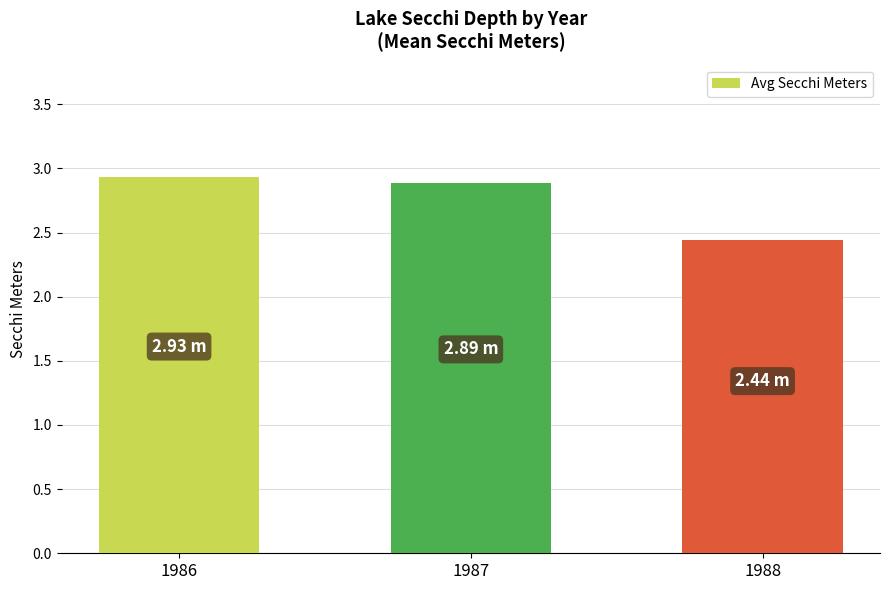

Count the number of categories in the chart.

3